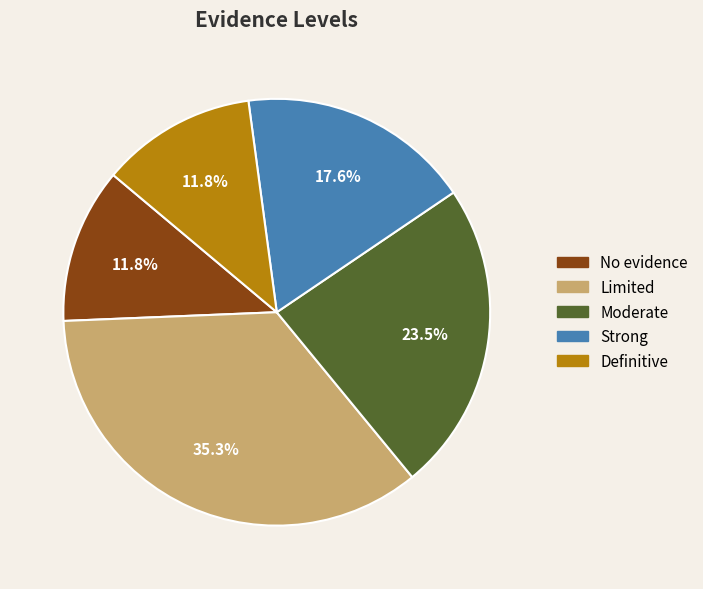

Does any single category account for the majority?

No